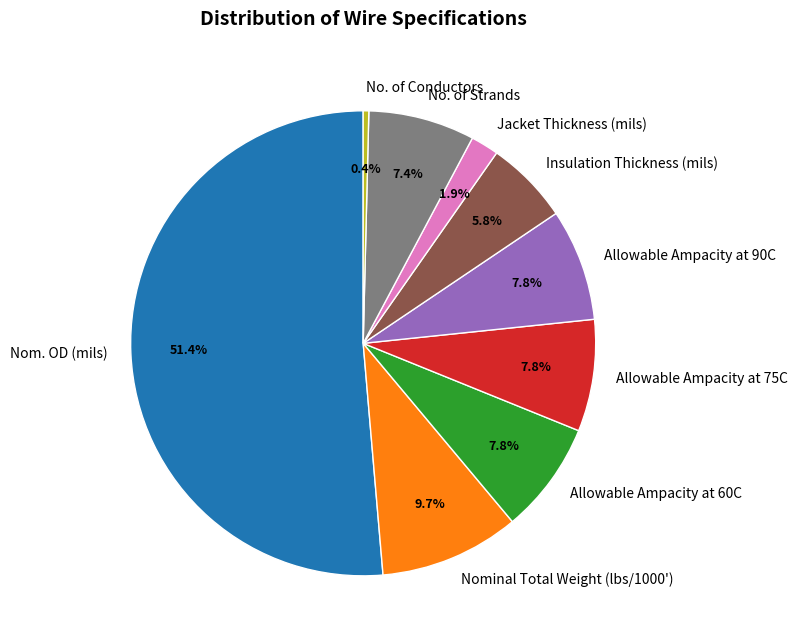

Approximately how many times larger is the value at Jacket Thickness (mils) compared to No. of Strands?

0.3